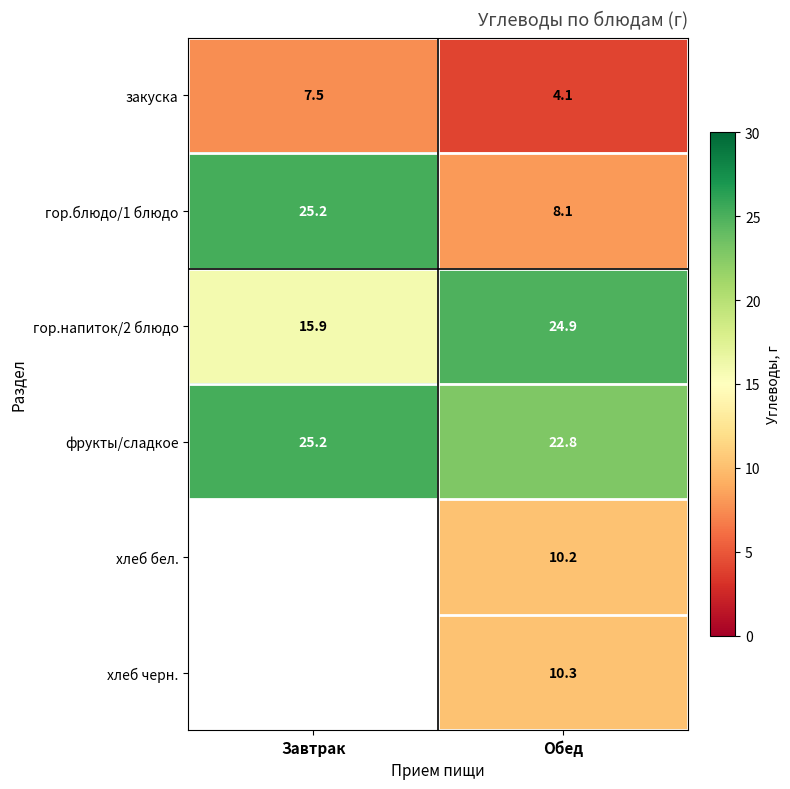

The value of фрукты/сладкое at Завтрак is 25.2. True or false?

True